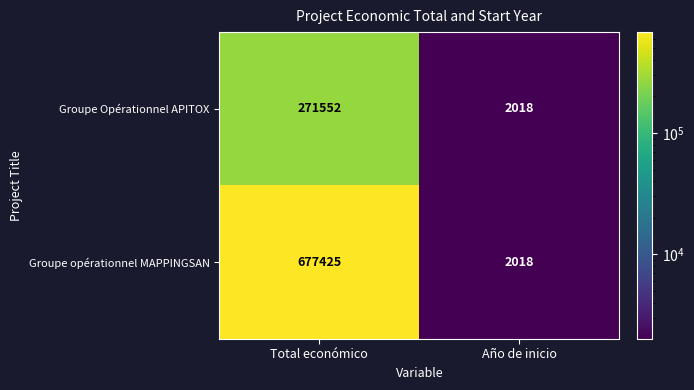

Which series has the largest total across all categories?

Groupe opérationnel MAPPINGSAN